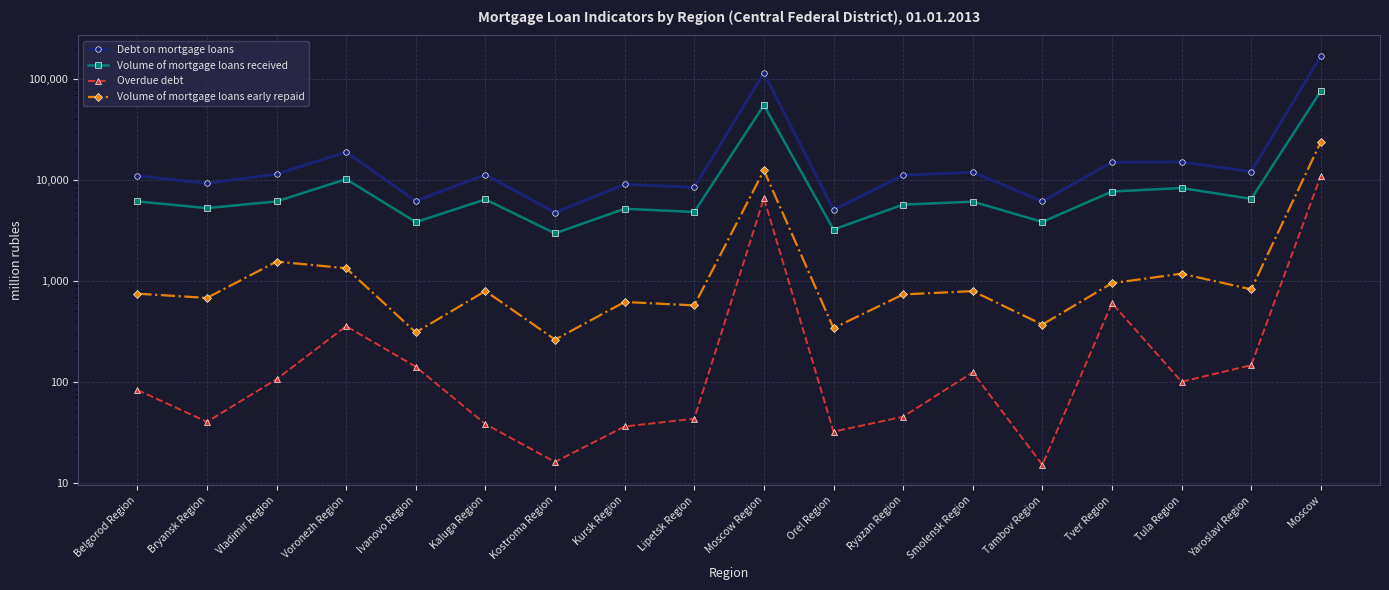

What is the label of the 11th point from the right?

Kursk Region